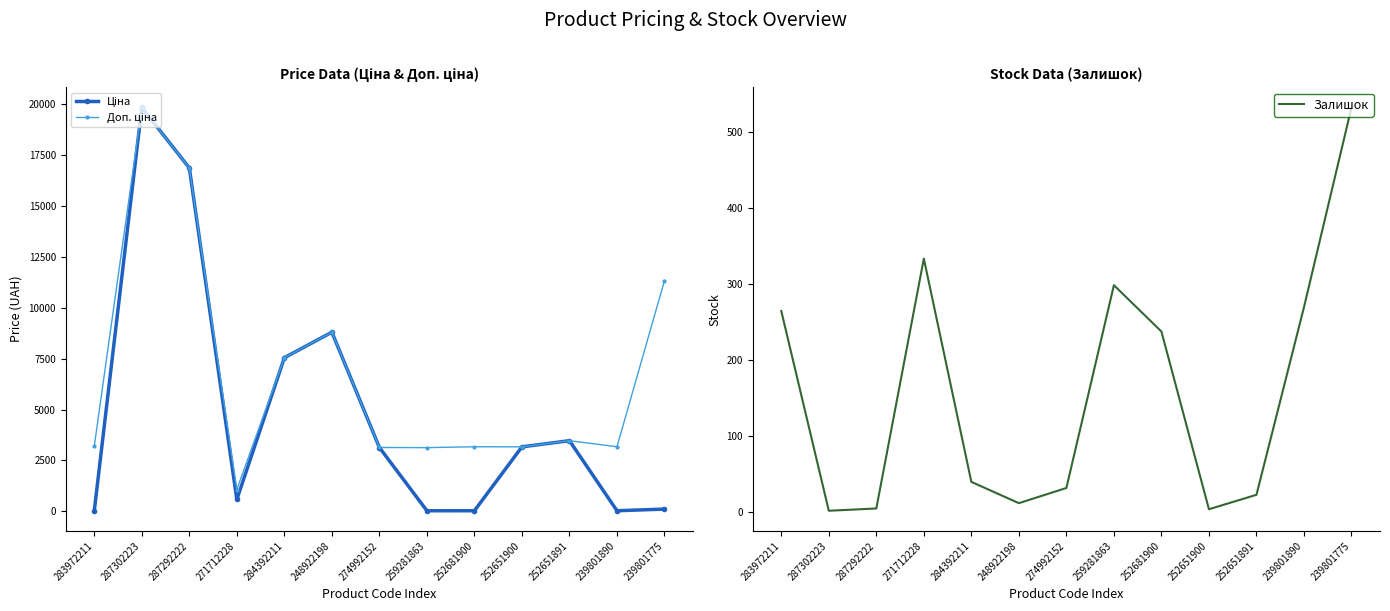

What is the spread (max minus min) of values at 259281863?

3098.7